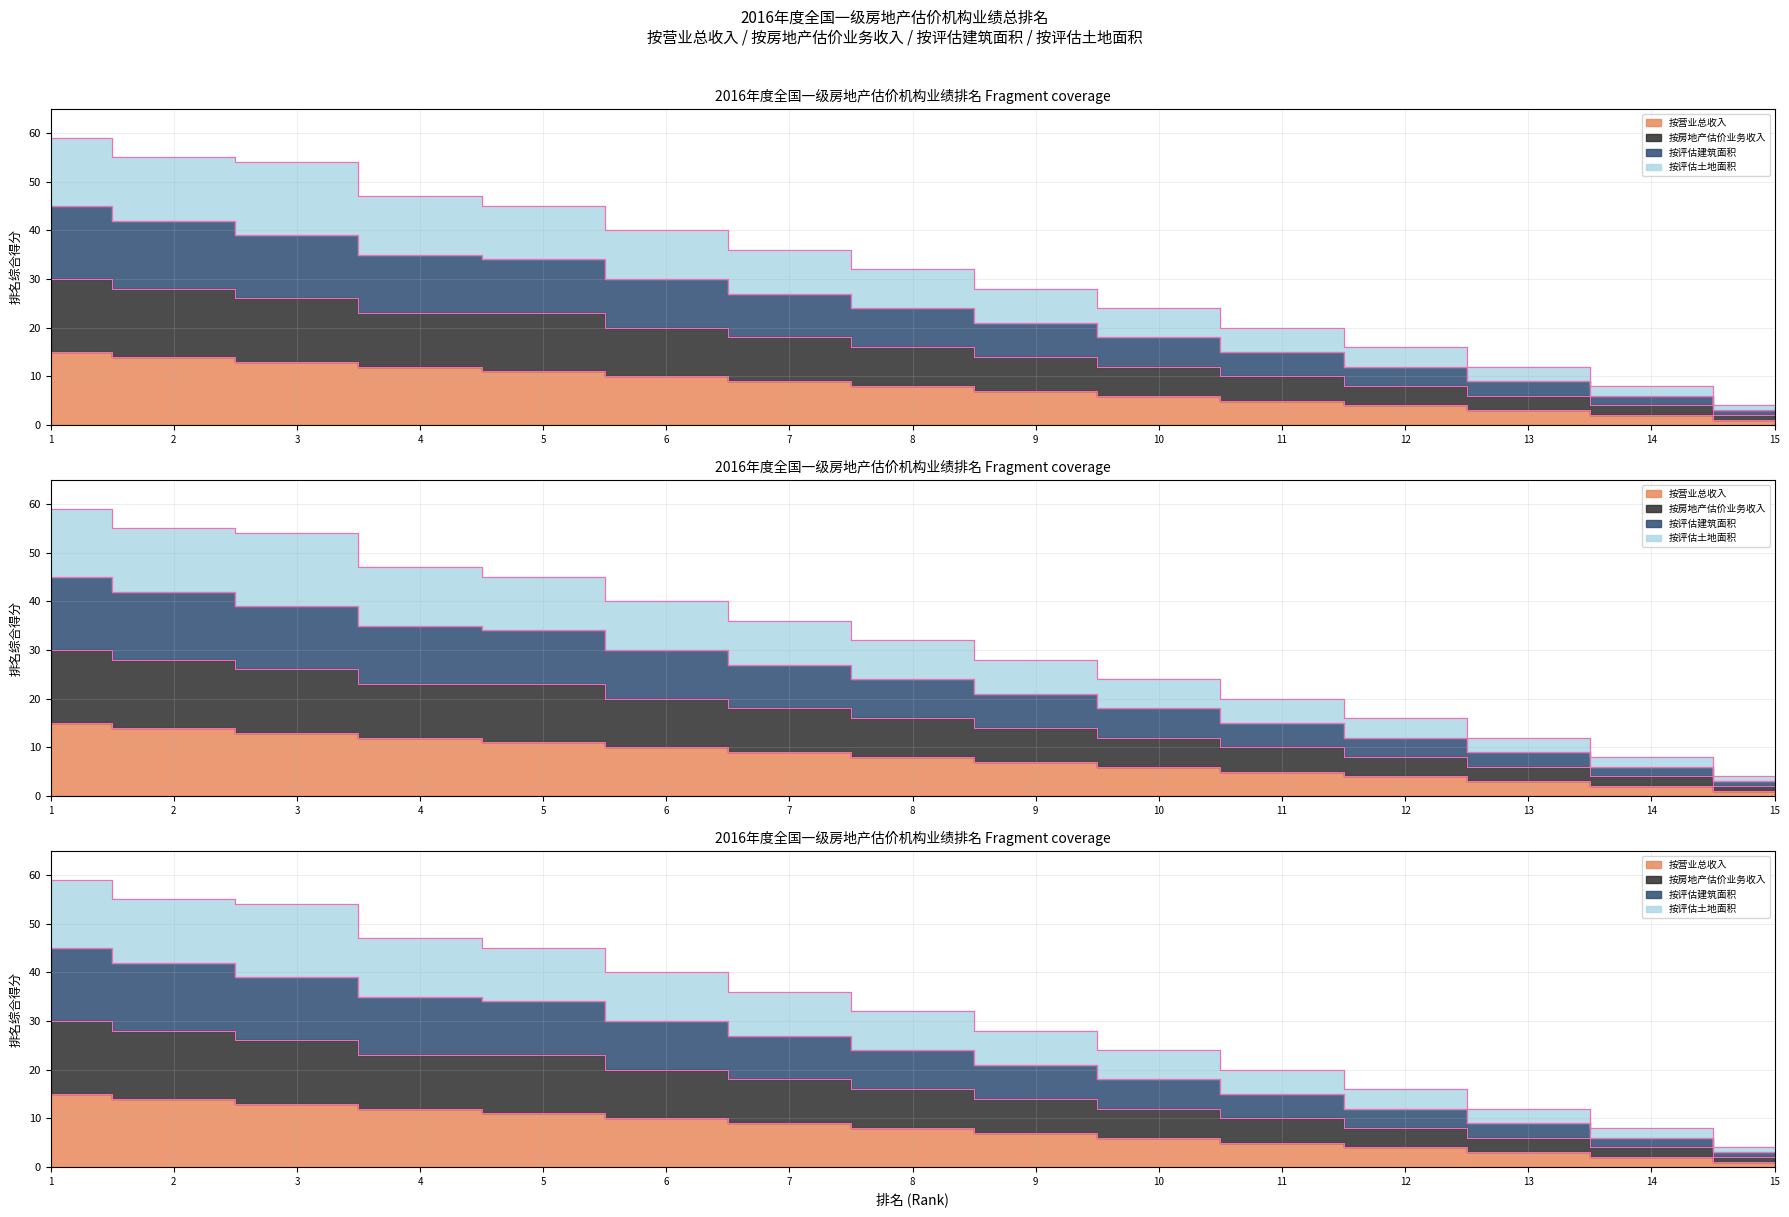

True or false: 按评估建筑面积 has more than 1 interior local peaks.

False